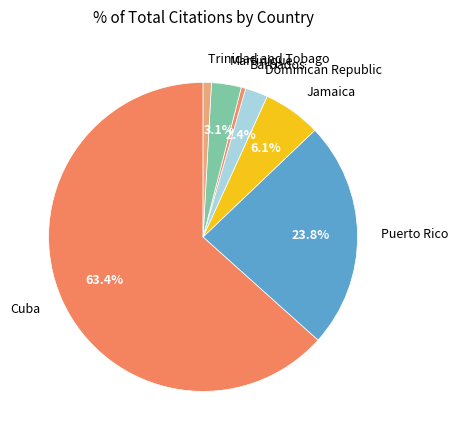

How many segments does this pie chart have?

7